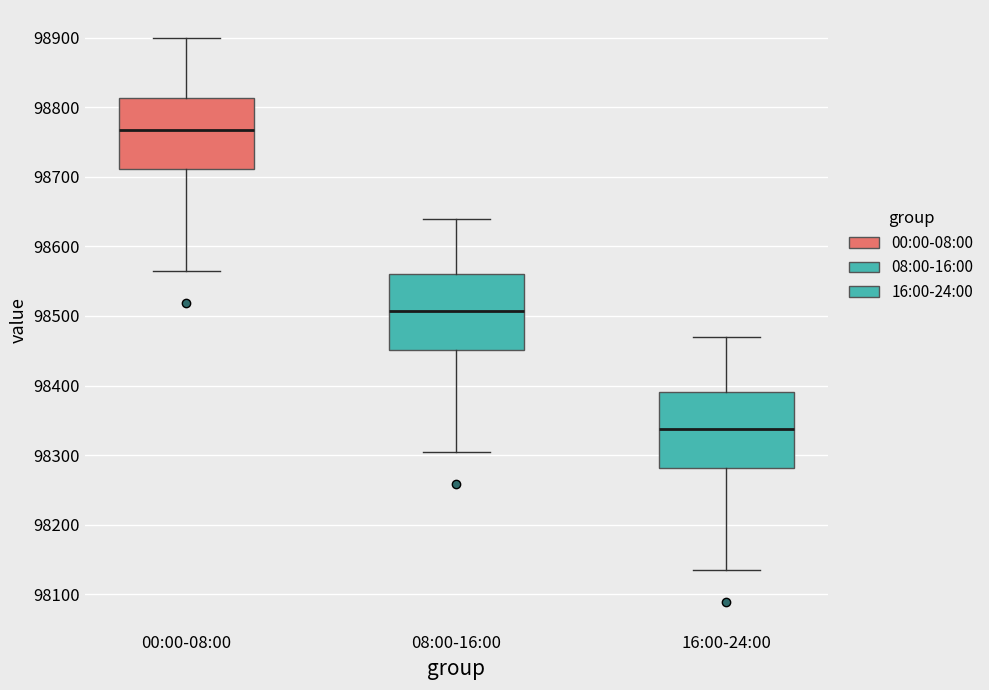

Which box has the lowest median line?

16:00-24:00